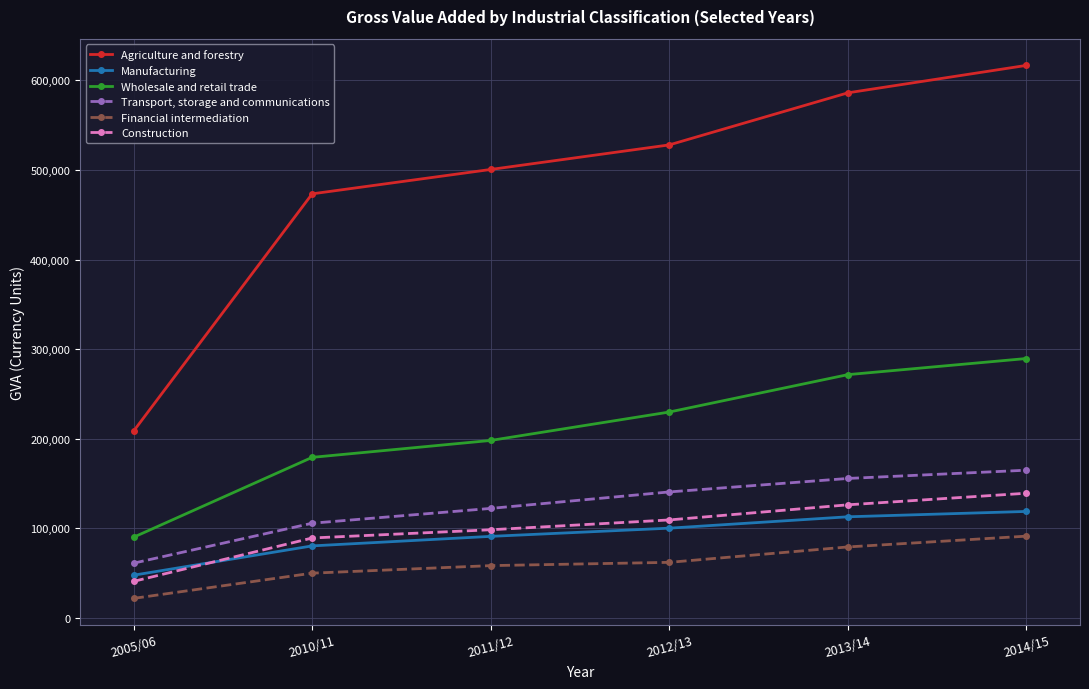

What is the maximum value shown in the chart?

616572